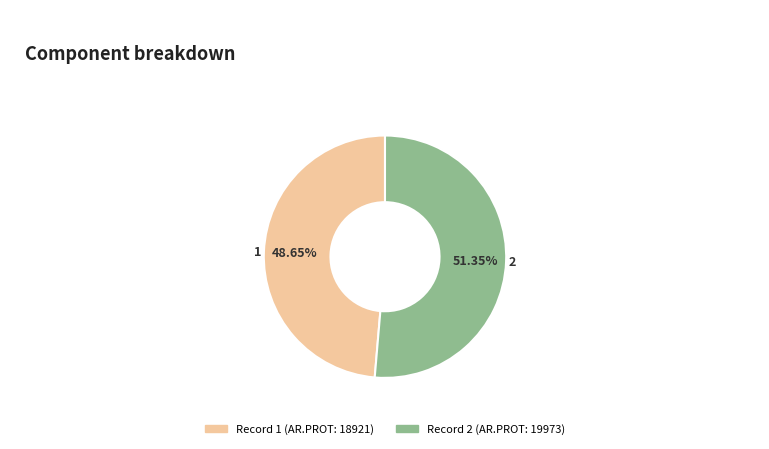

Is there a majority slice in this chart?

Yes